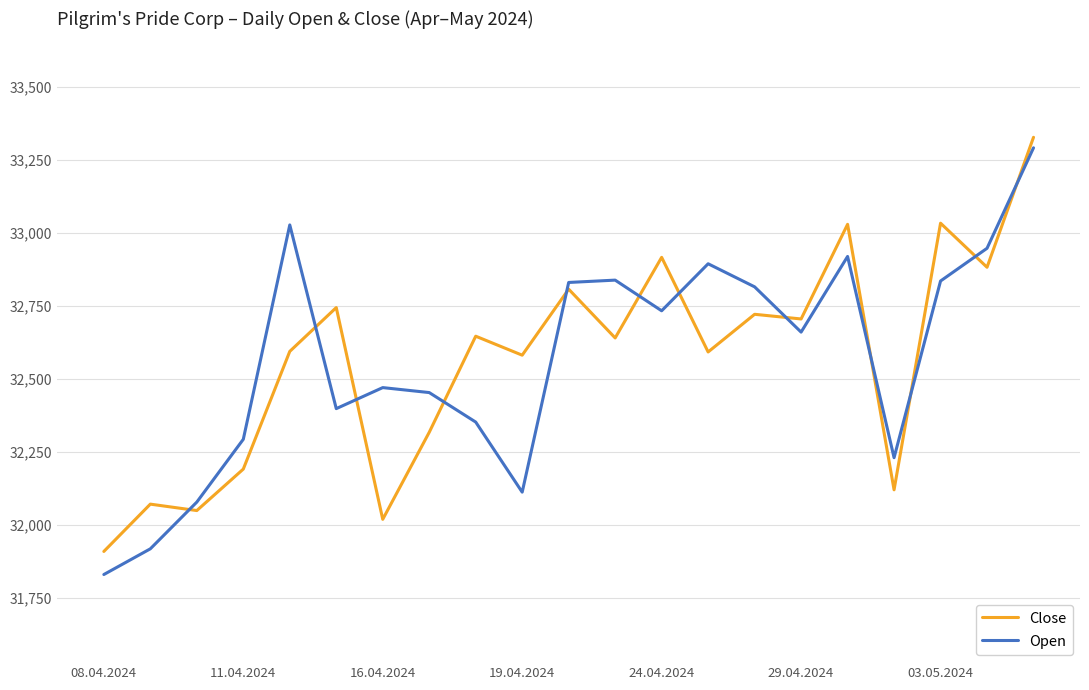

Which series has the widest spread of values?

Open